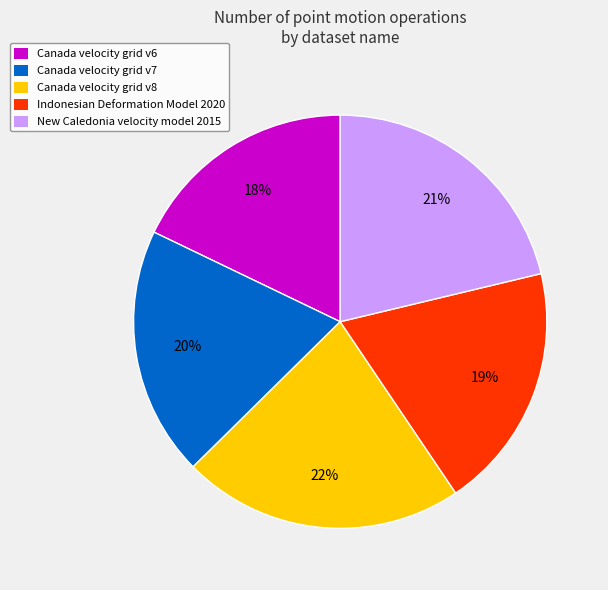

How many slices are in this pie chart?

5